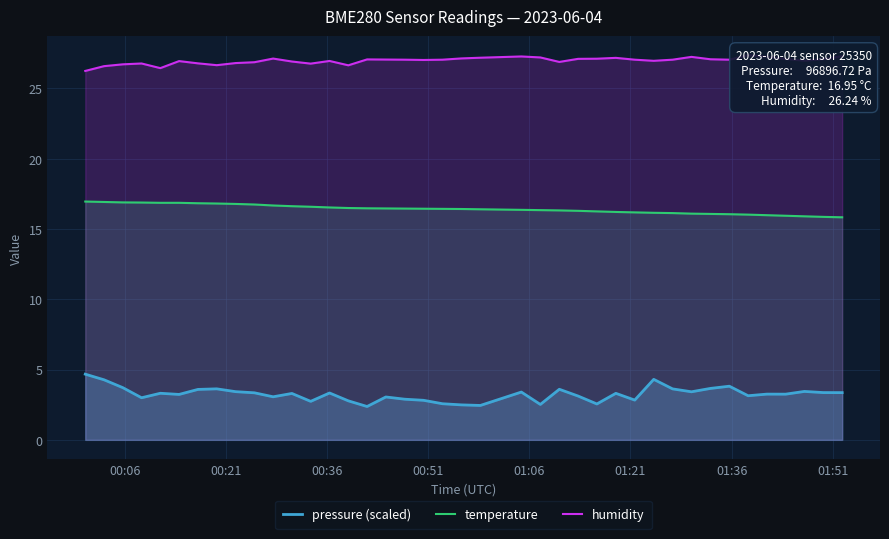

True or false: temperature and pressure (scaled) cross at least once.

False